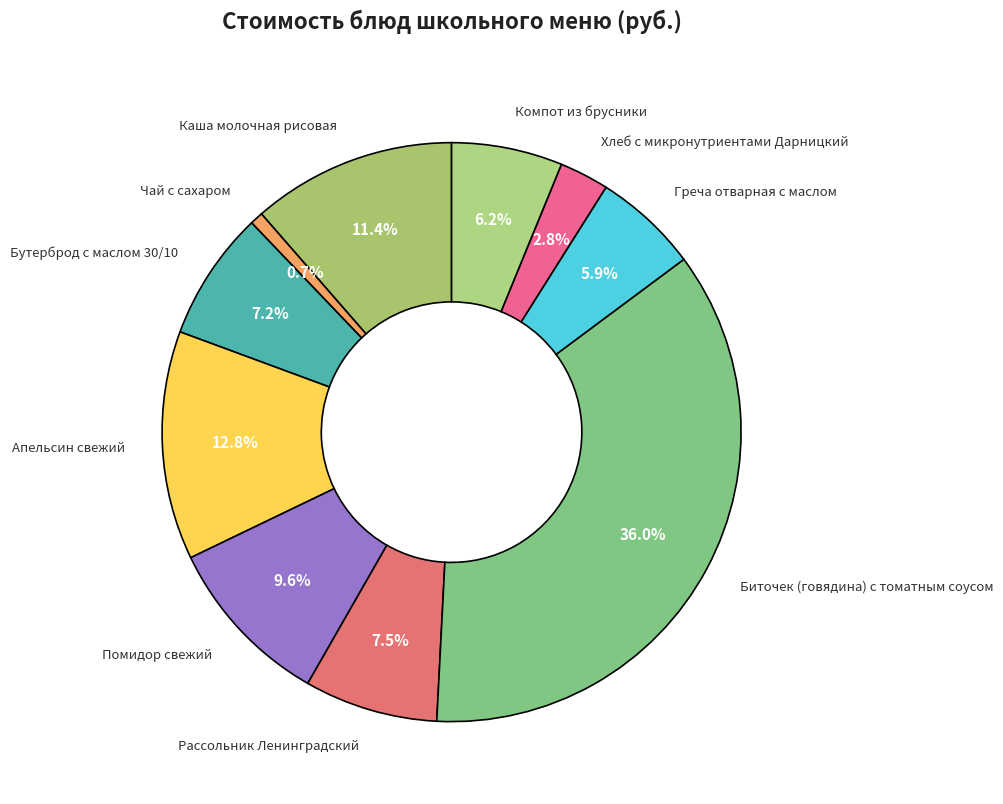

What is the smallest slice in the pie chart?

Чай с сахаром